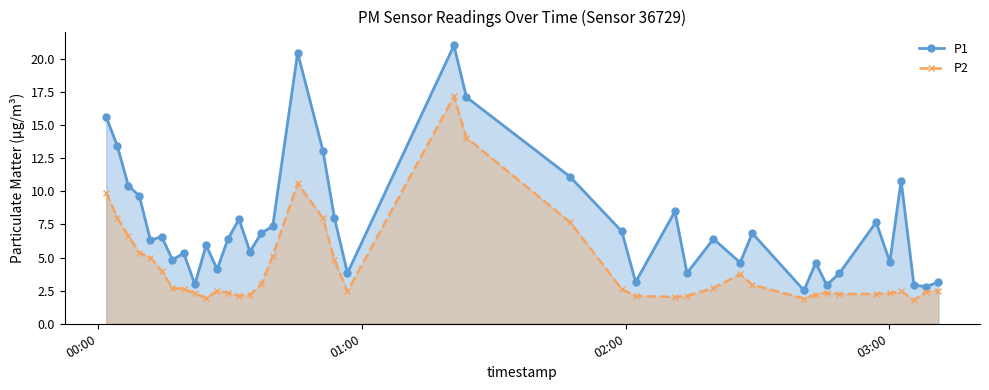

How many data points in P2 are above 2?

37